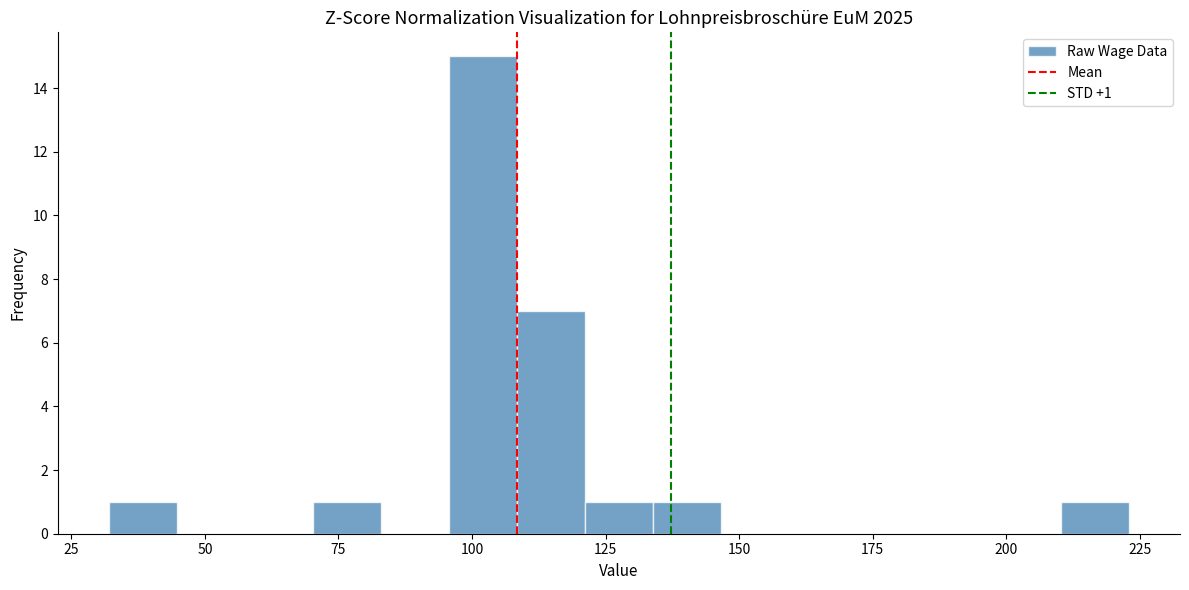

Around what value on the x-axis is the tallest bar? Give the approximate position of its centre, as read against the axis.

100